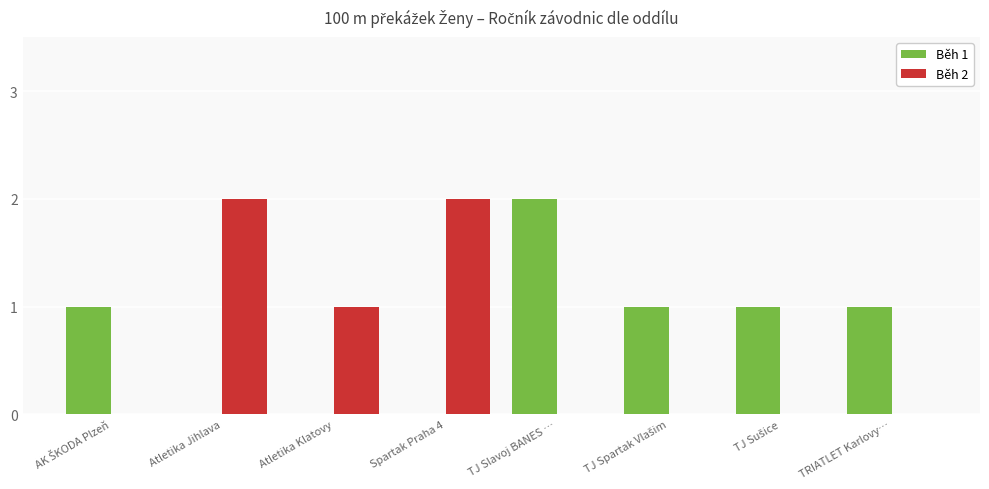

Is the value of Běh 1 at TRIATLET Karlovy… greater than the value of Běh 2 at Atletika Jihlava?

No